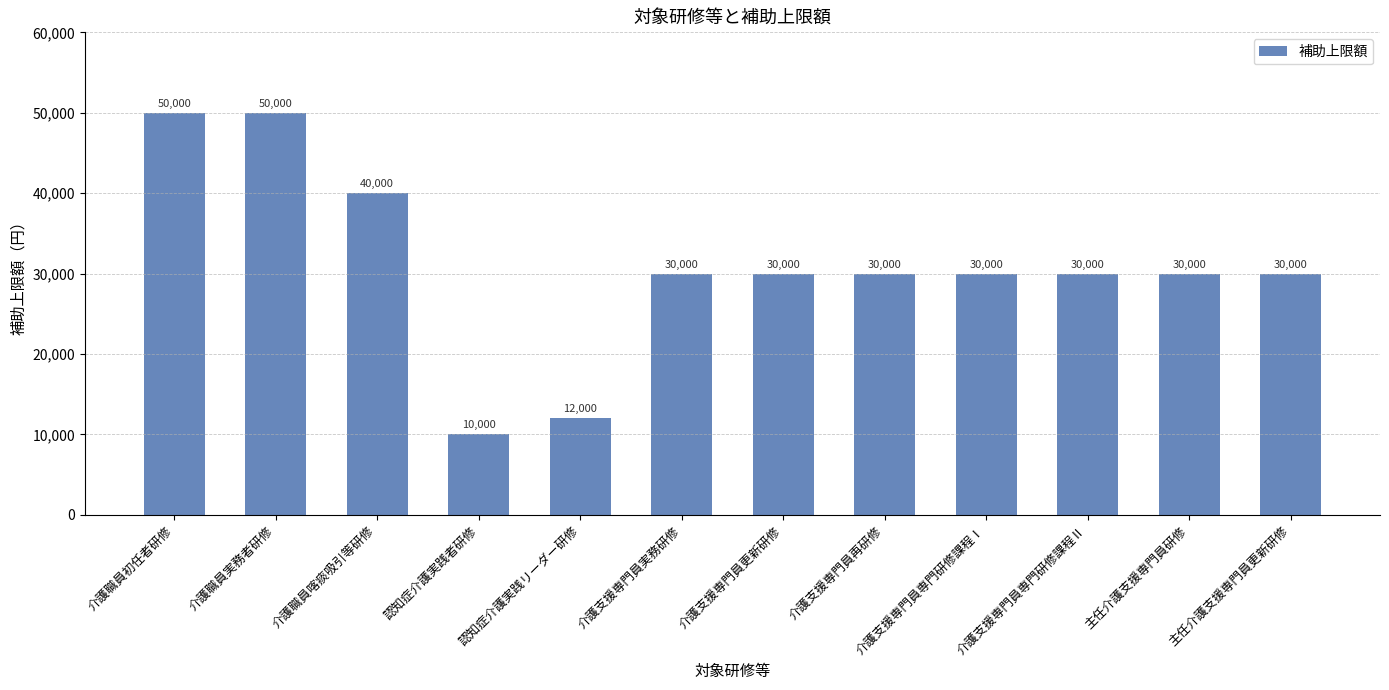

Read the value at 介護職員実務者研修, to the nearest 50.

50000